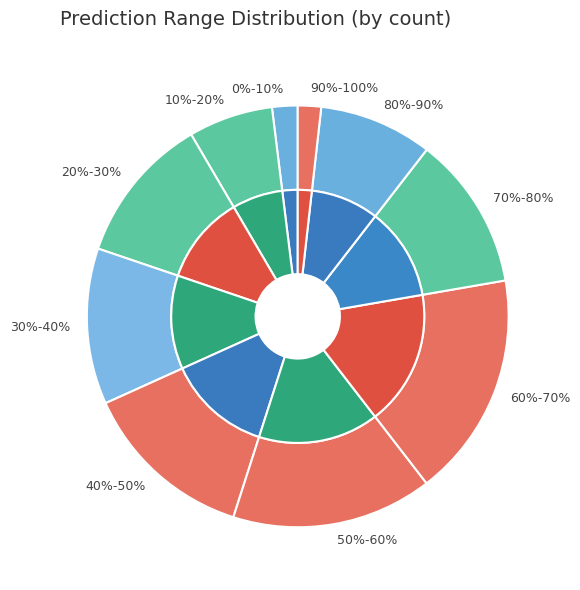

Is there any slice that represents more than half of the pie?

No